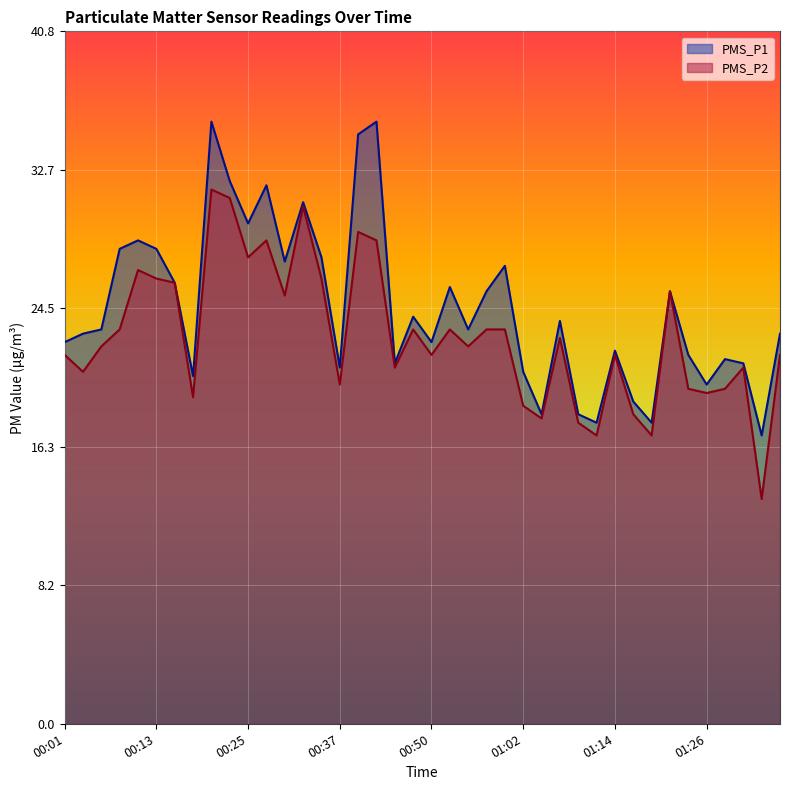

Count the number of data series in this chart.

2